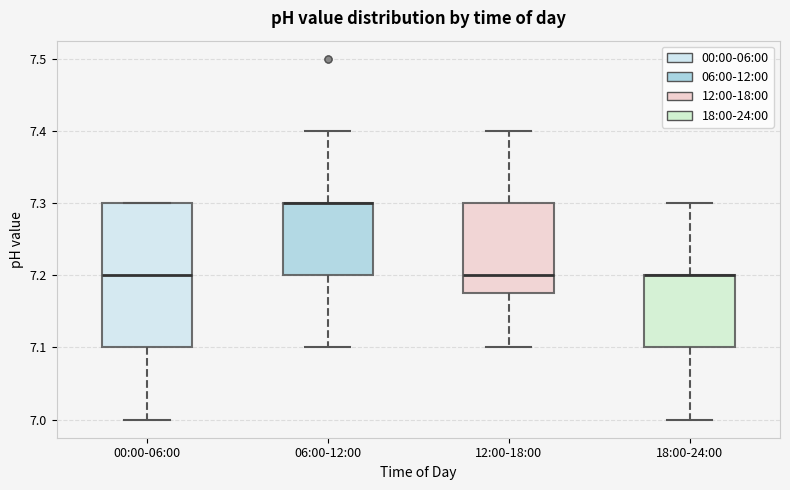

Reading left to right, transcribe this box plot: for each box, give where its median line is, the range the box spans, and where its two whiskers end, as read against the y-axis. The values are not printed on the chart, so give them approximately, as read against the axis.

00:00-06:00: median 7.20, box 7.10 to 7.30, whiskers 7.00 to 7.30
06:00-12:00: median 7.30 (drawn on the box's upper edge), box 7.20 to 7.30, whiskers 7.10 to 7.40
12:00-18:00: median 7.20, box 7.18 to 7.30, whiskers 7.10 to 7.40
18:00-24:00: median 7.20 (drawn on the box's upper edge), box 7.10 to 7.20, whiskers 7.00 to 7.30